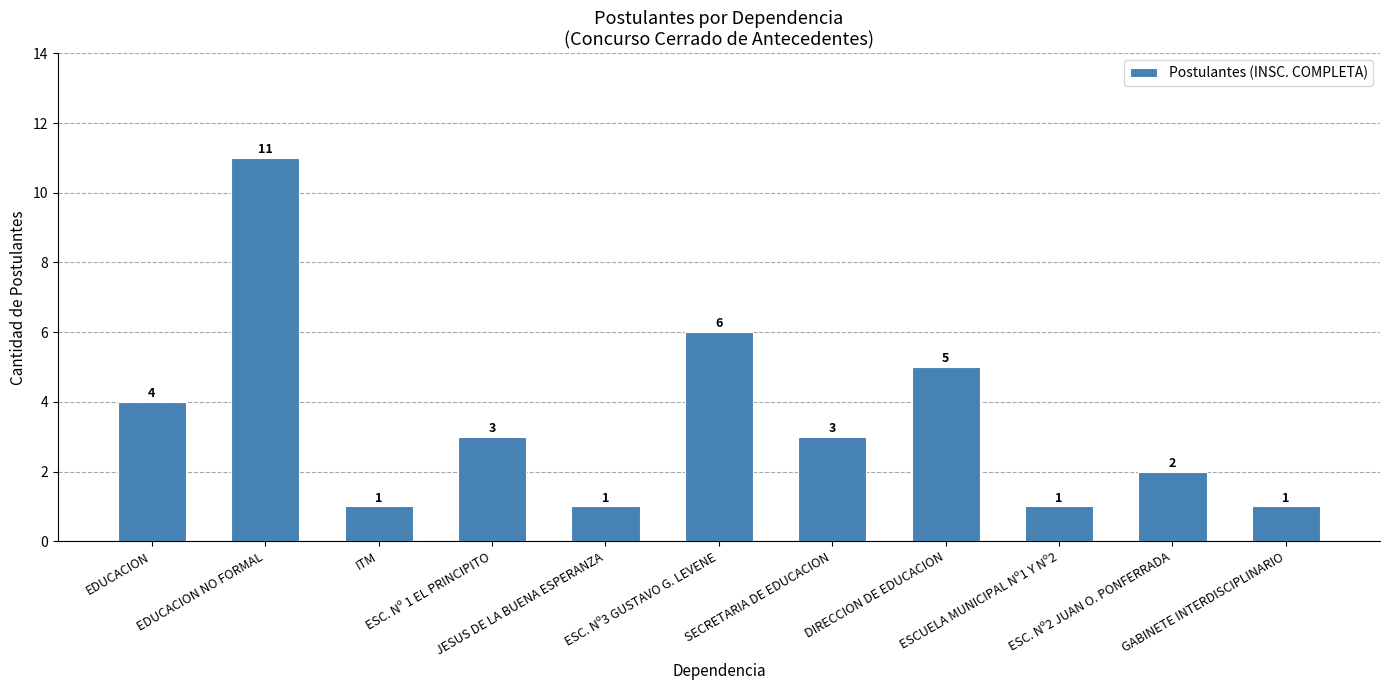

What is the greatest value displayed?

11